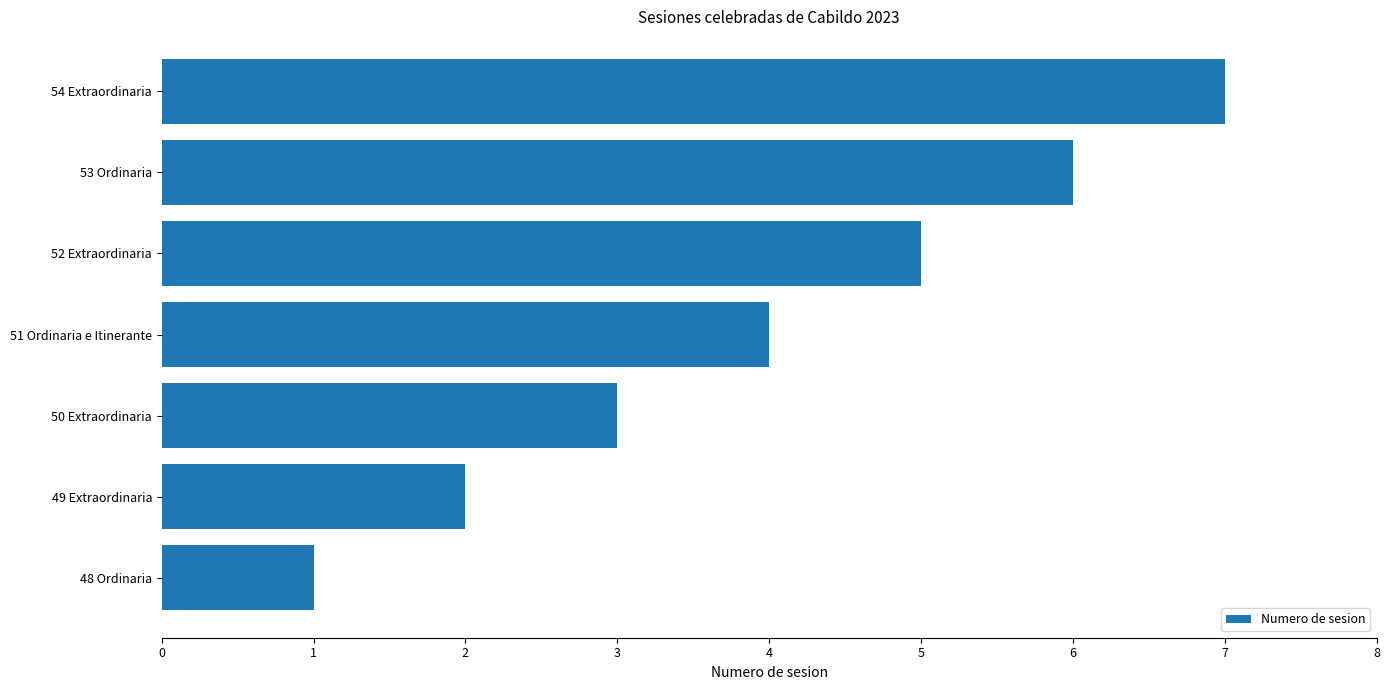

What is the ratio of the value at 54 Extraordinaria to the value at 48 Ordinaria?

7.0